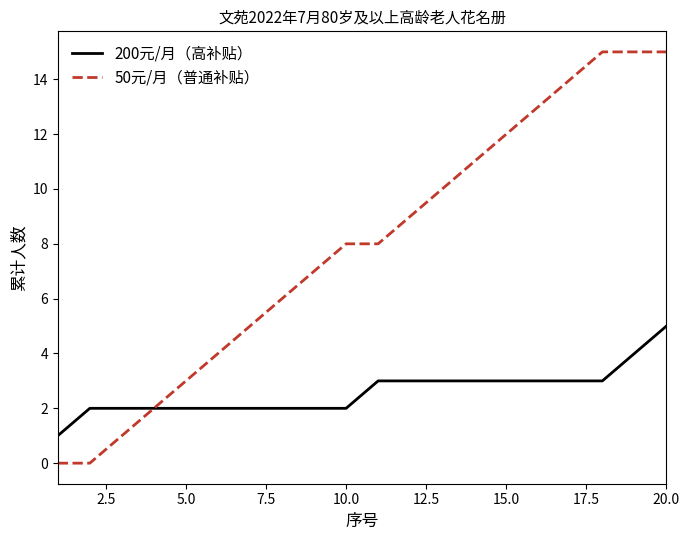

What is the difference between the second highest and second lowest values in the 50元/月（普通补贴） series?

15